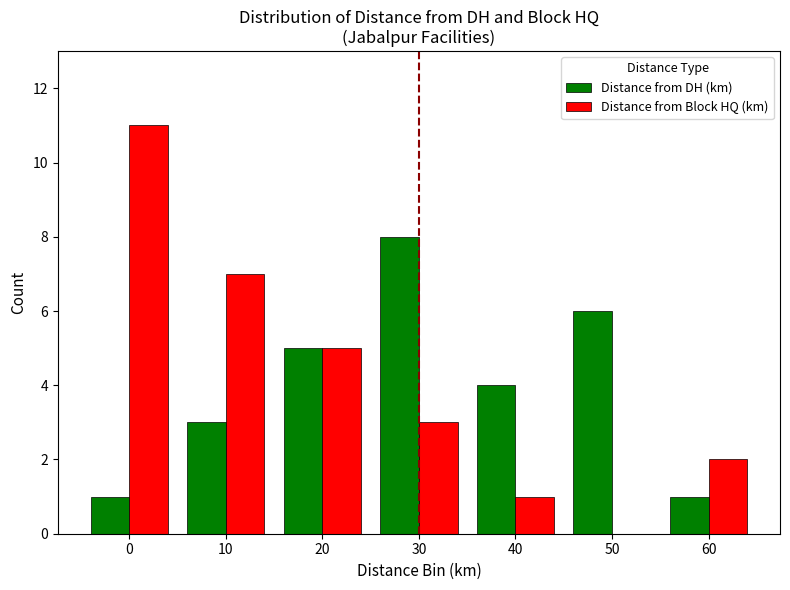

Is the value of Distance from Block HQ (km) at 50 greater than the value of Distance from DH (km) at 40?

No